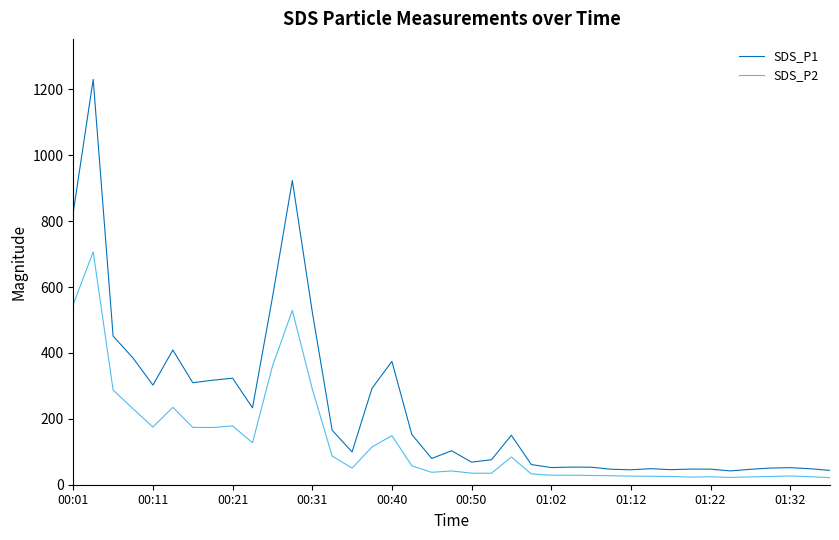

List the series in order of their peak value, lowest first.

SDS_P2, SDS_P1